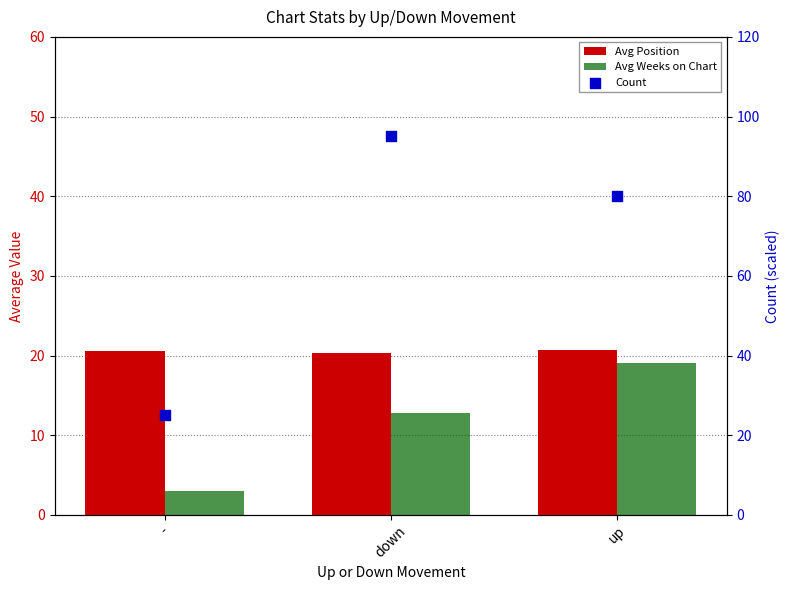

Is the value of Avg Position at - greater than the value of Avg Weeks on Chart at up?

Yes